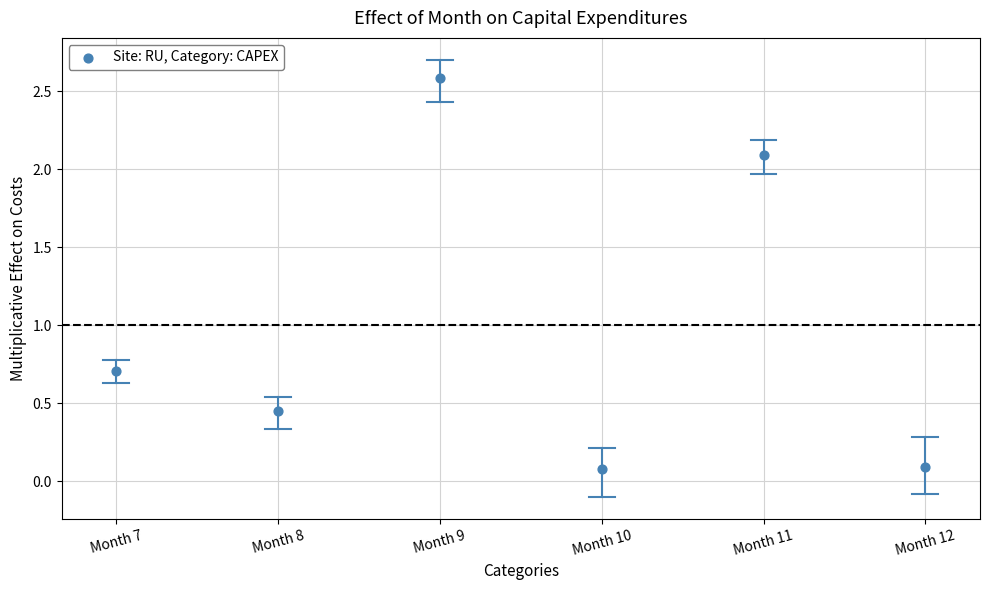

What is the average Y value?

1.0